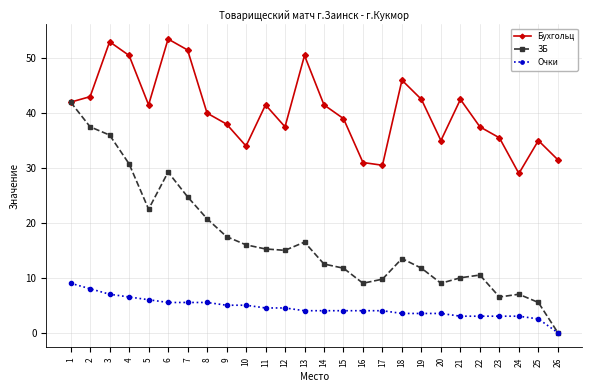

True or false: Бухгольц and Очки intersect in this chart.

False